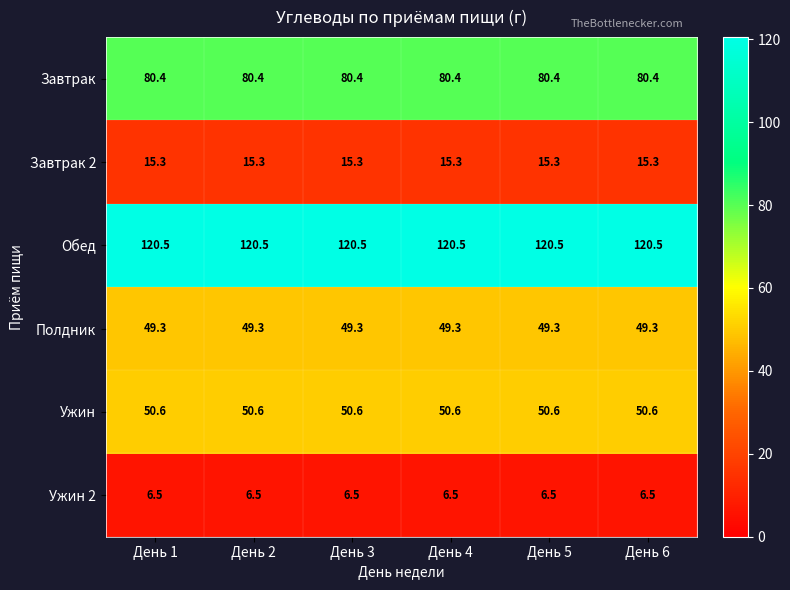

What is the total value across all series at День 6?

322.6